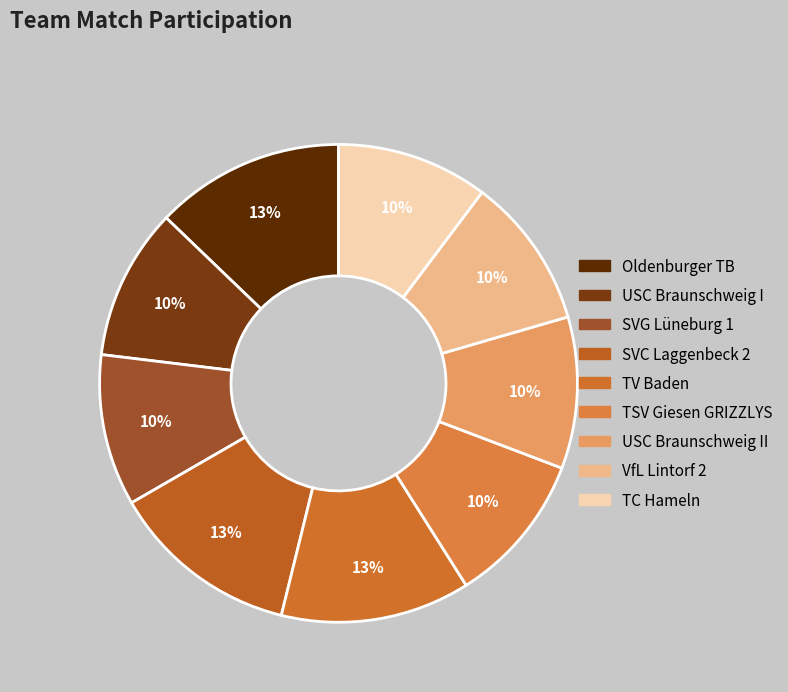

Which category has the biggest portion of the pie?

Oldenburger TB